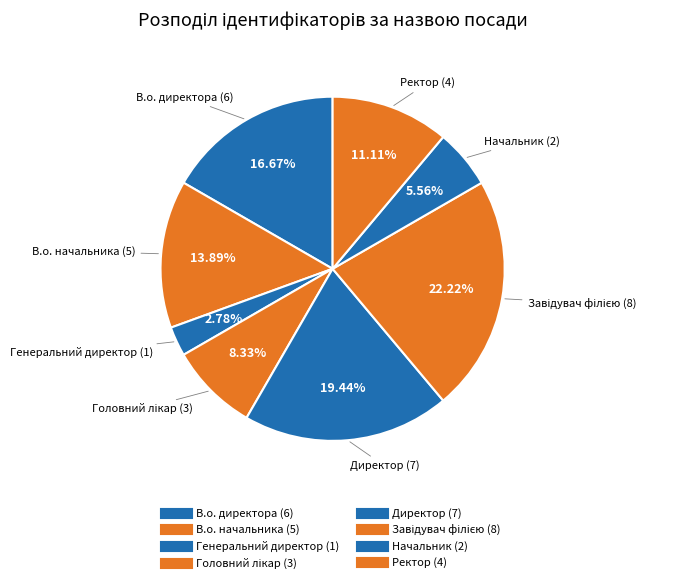

How many slices are in this pie chart?

8